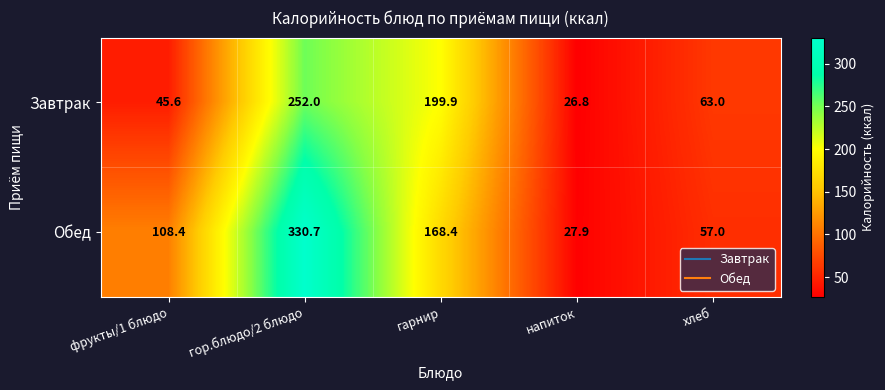

What is the highest value of the Обед series?

330.7